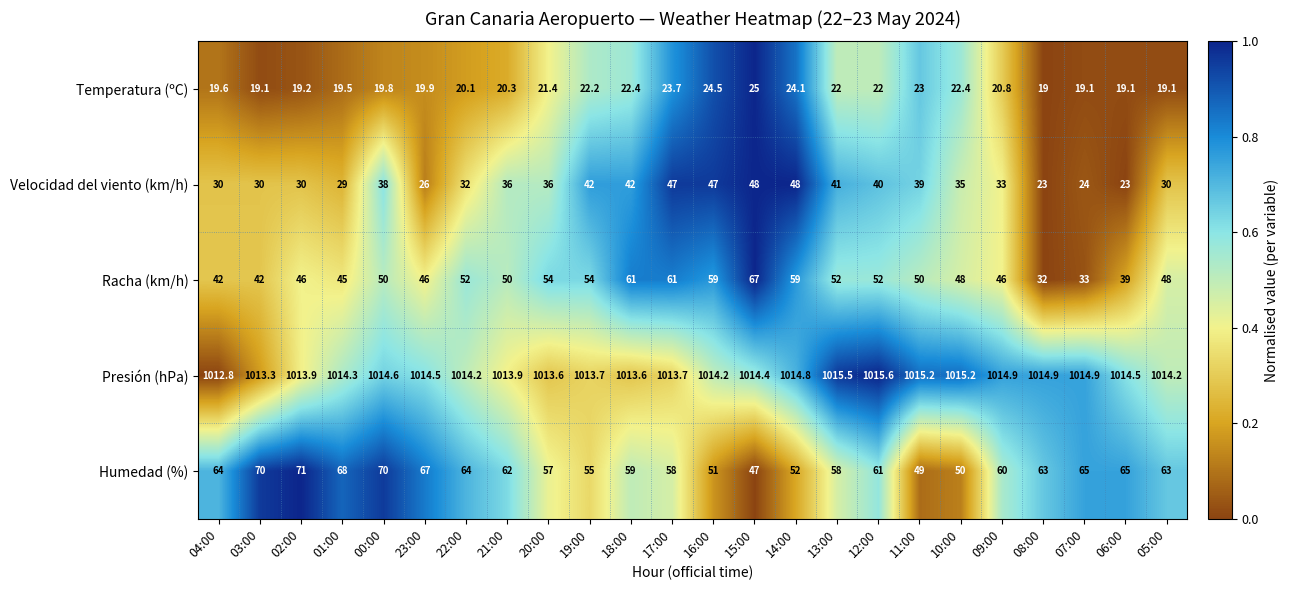

At which label is Humedad (%) closest to 59?

18:00